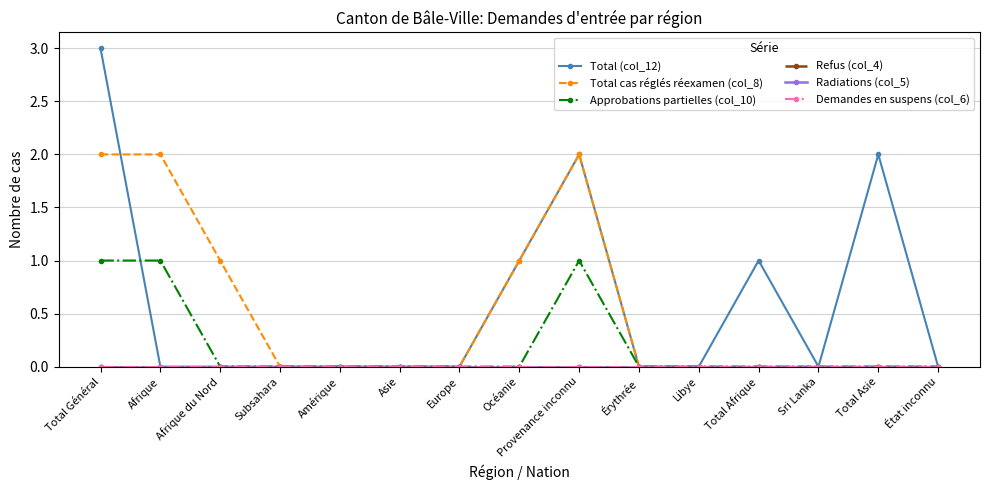

Which series has the largest total across all categories?

Total (col_12)